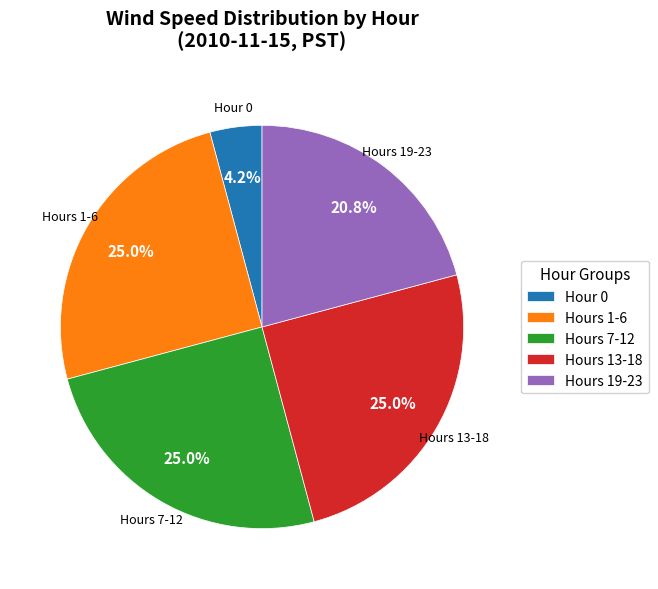

Does Hour 0 represent more than half of the total?

No